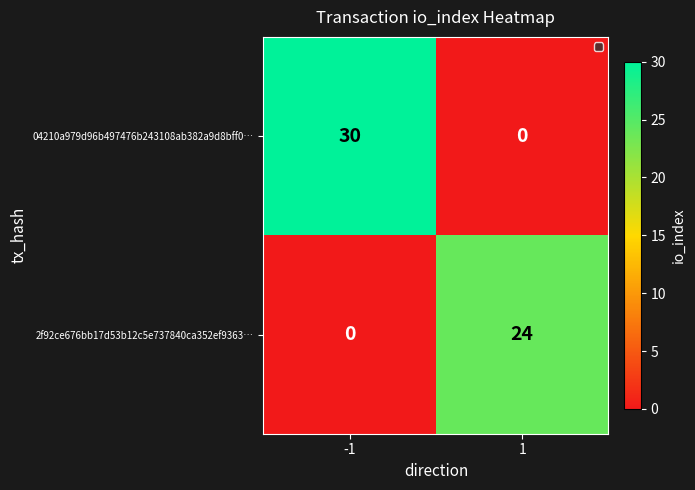

What is the highest value of the 2f92ce676bb17d53b12c5e737840ca352ef9363… series?

24